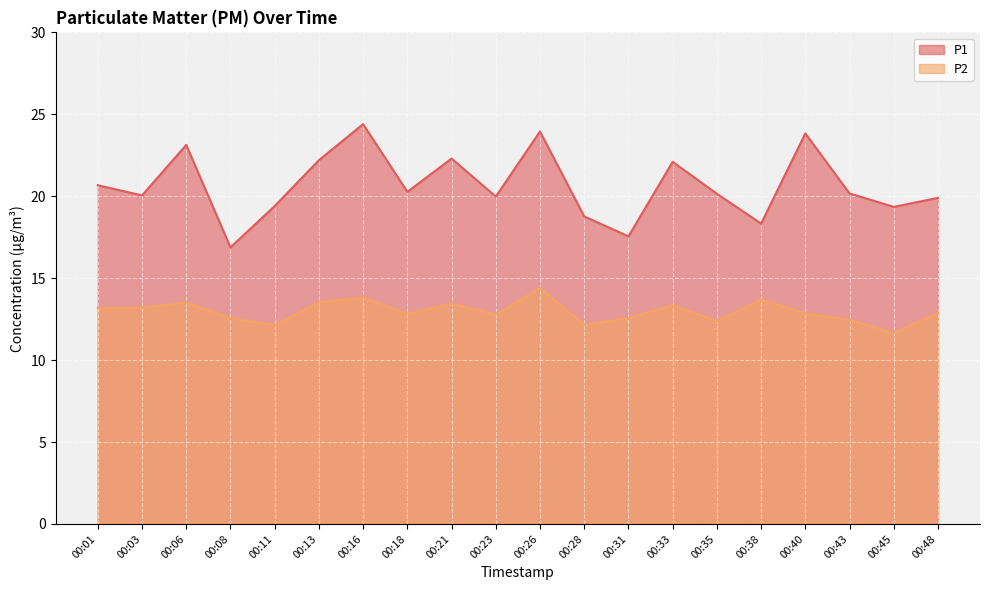

Reading left to right, transcribe all the data shown in this chart.

P1: 20.7	20.1	23.1	16.9	19.4	22.2	24.4	20.3	22.3	20.0	23.9	18.8	17.6	22.1	20.1	18.3	23.8	20.2	19.4	19.9
P2: 13.2	13.2	13.5	12.6	12.1	13.5	13.8	12.8	13.4	12.8	14.4	12.2	12.6	13.3	12.4	13.7	12.8	12.4	11.7	12.9